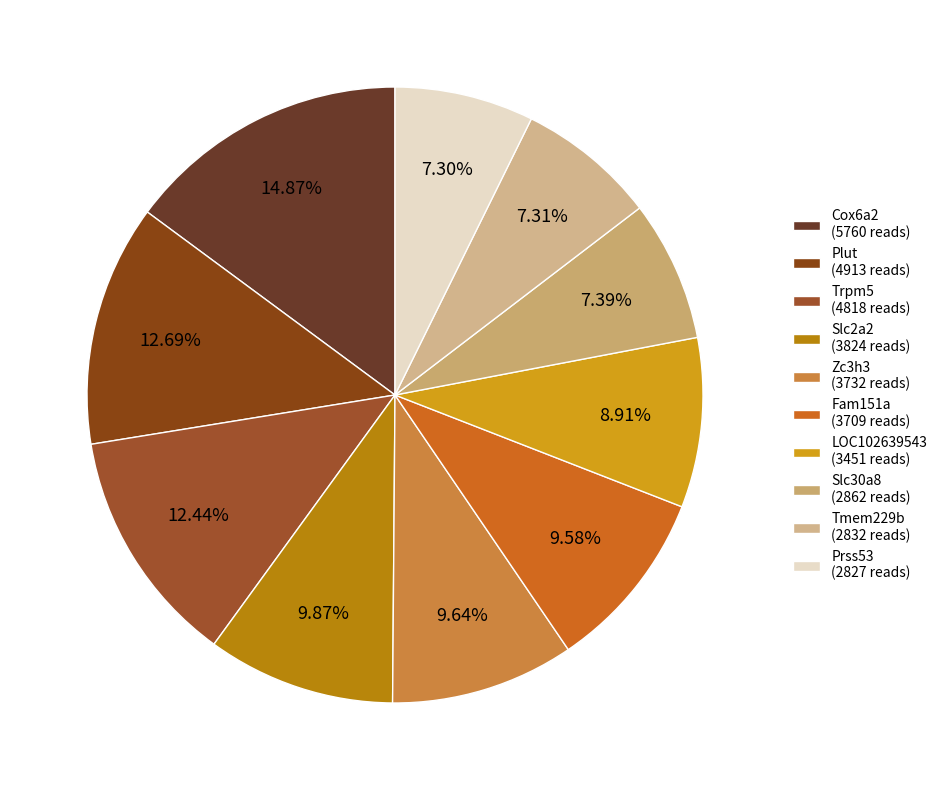

To the nearest percent, what is the difference between the largest and smallest slice percentages?

8%